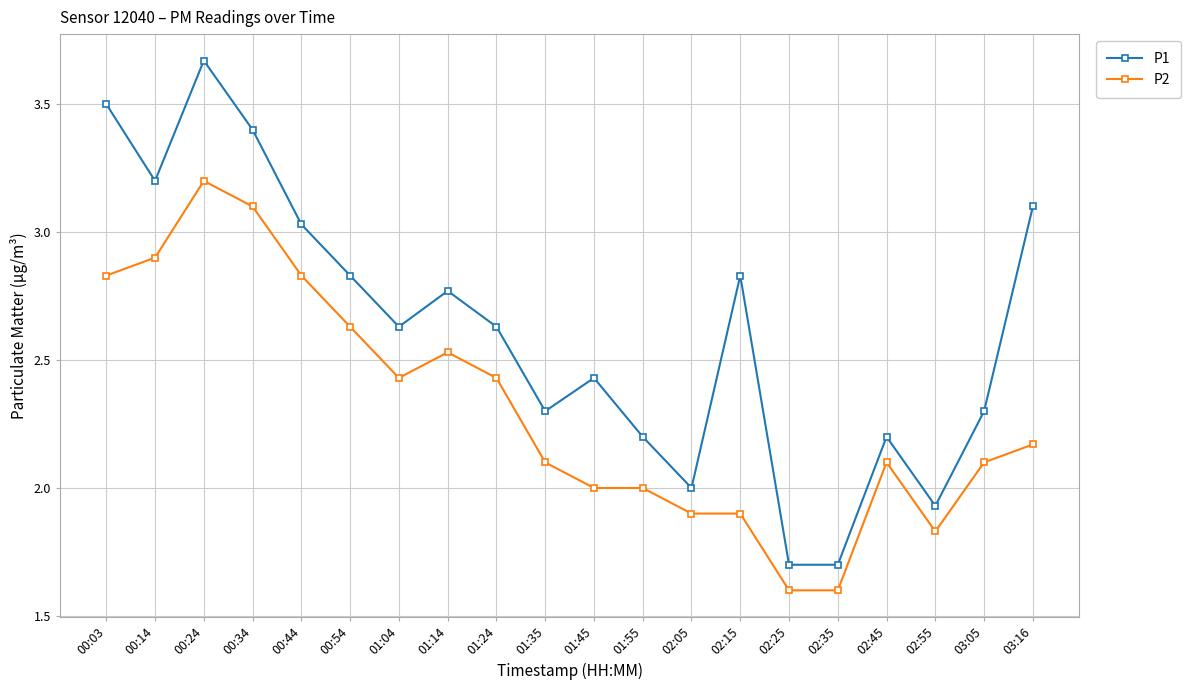

List the series in order of their overall mean, lowest first.

P2, P1